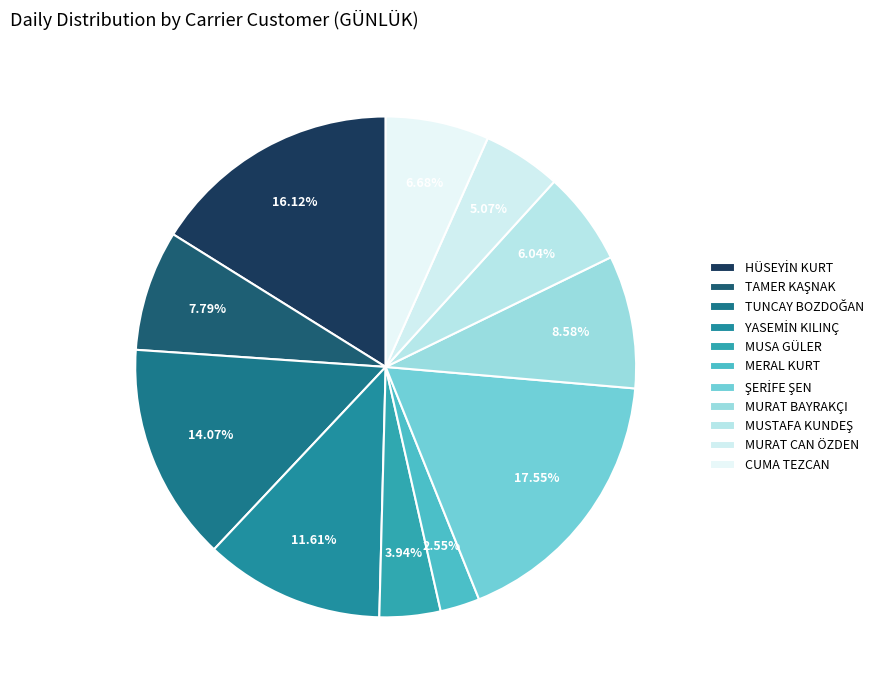

Combined, what portion of the pie is YASEMİN KILINÇ and TUNCAY BOZDOĞAN?

25.7%